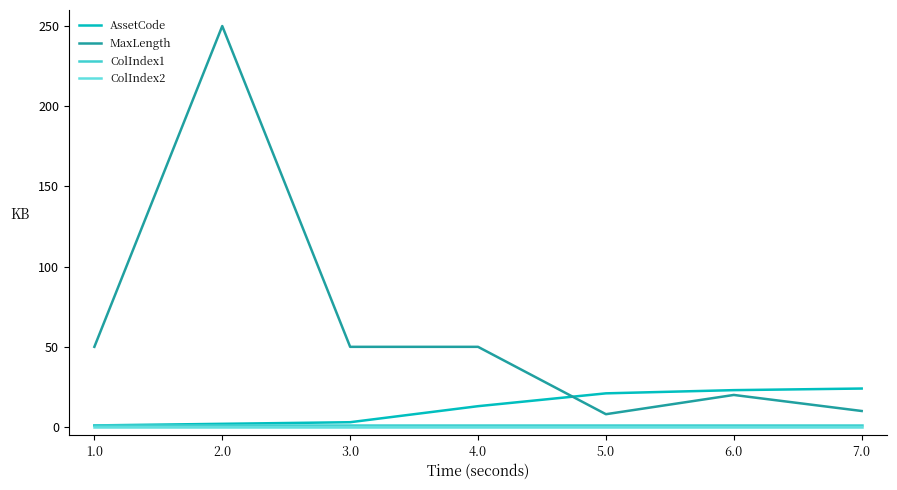

List the series in order of their peak value, highest first.

MaxLength, AssetCode, ColIndex1, ColIndex2